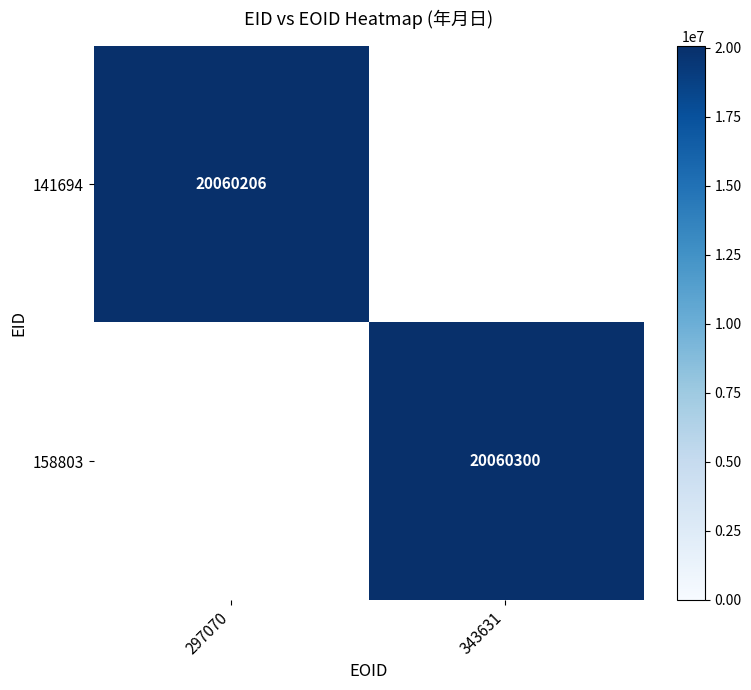

Rank the categories by 158803 value from highest to lowest.

297070, 343631